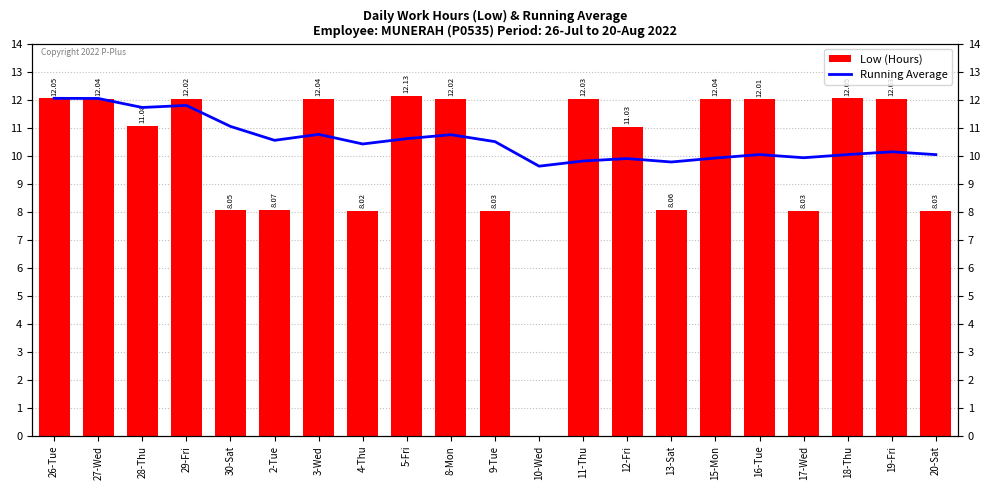

Rank the series at 10-Wed from highest to lowest value.

Running Average, Low (Hours)